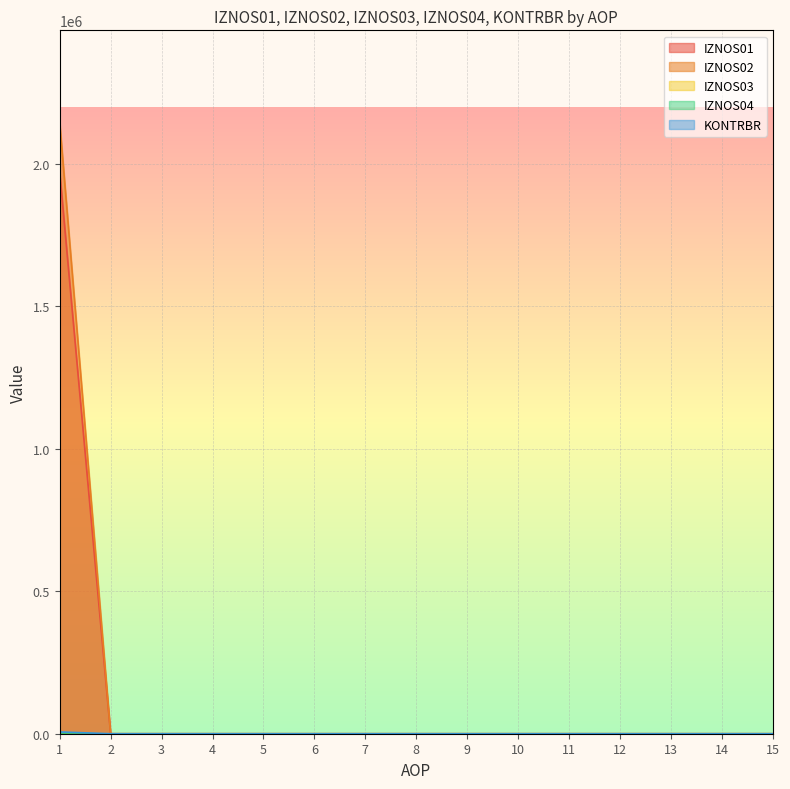

Reading left to right, transcribe all the data shown in this chart.

IZNOS01: 1972776.0	0.0	0.0	0.0	0.0	0.0	0.0	0.0	0.0	0.0	0.0	0.0	0.0	0.0	0.0
IZNOS02: 2146736.0	0.0	0.0	0.0	0.0	0.0	0.0	0.0	0.0	0.0	0.0	0.0	0.0	0.0	0.0
KONTRBR: 6266.2	0.0	0.0	0.0	0.0	0.0	0.0	0.0	0.0	0.0	0.0	0.0	0.0	0.0	0.0